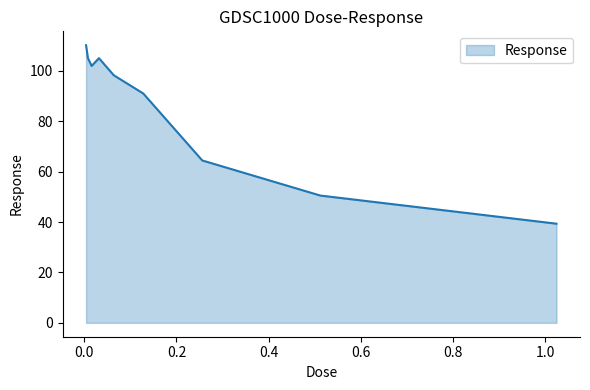

What is the greatest value displayed?

110.2